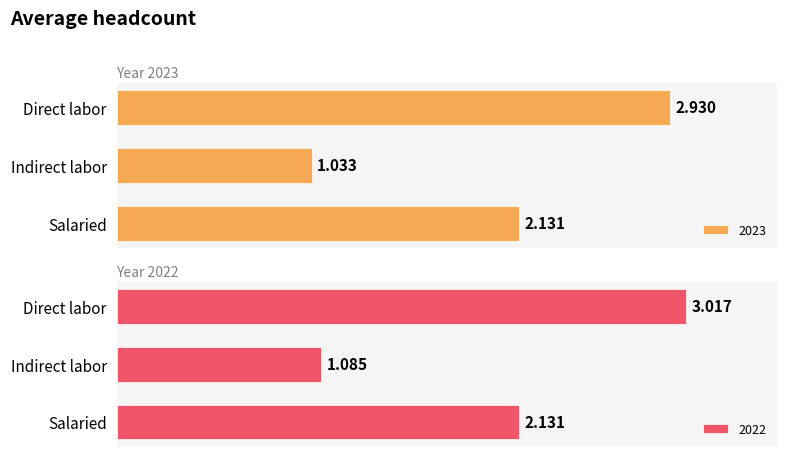

At how many categories does at least one series exceed 2?

2